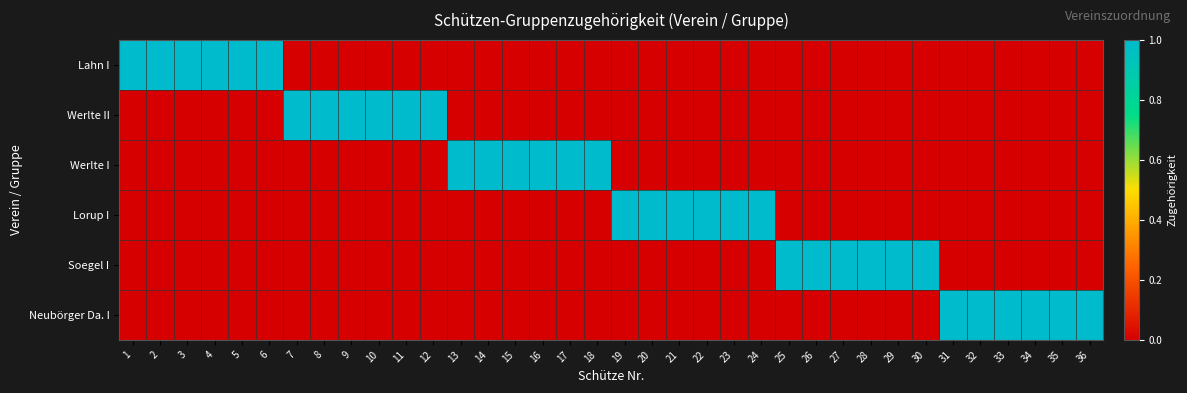

What is the spread (max minus min) of values at 8?

1